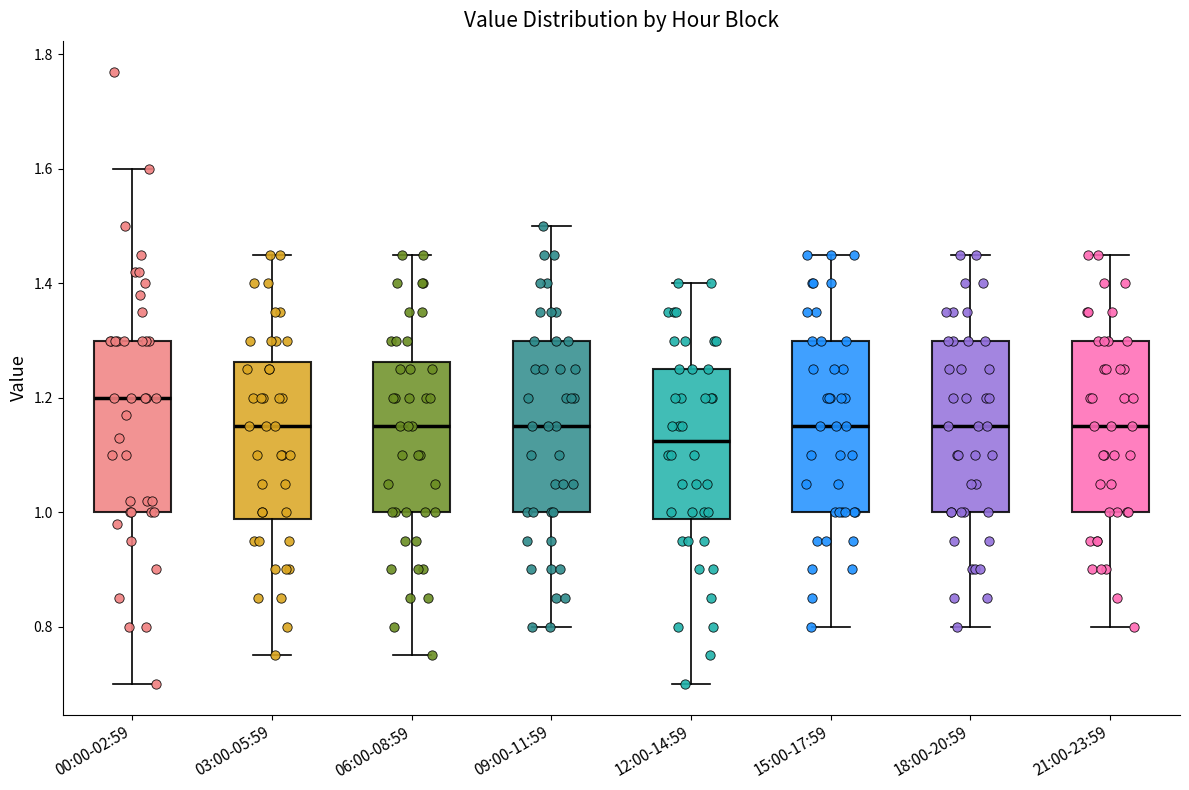

Which box has the lowest median line?

12:00-14:59